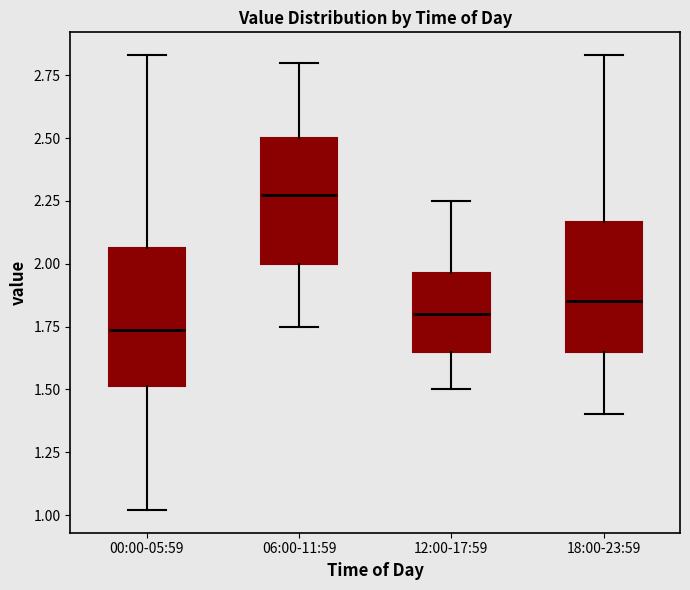

Which box's median line is the lowest?

00:00-05:59